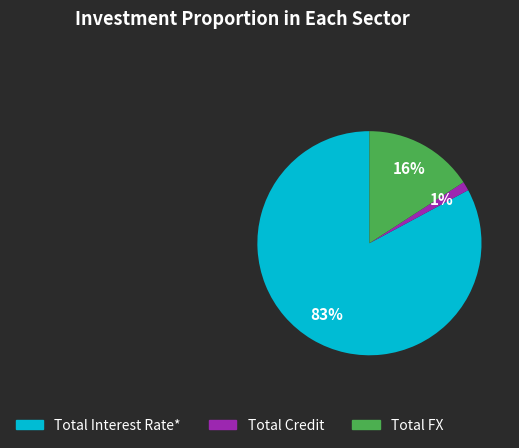

Is it true that Total FX is 16% of the pie?

True